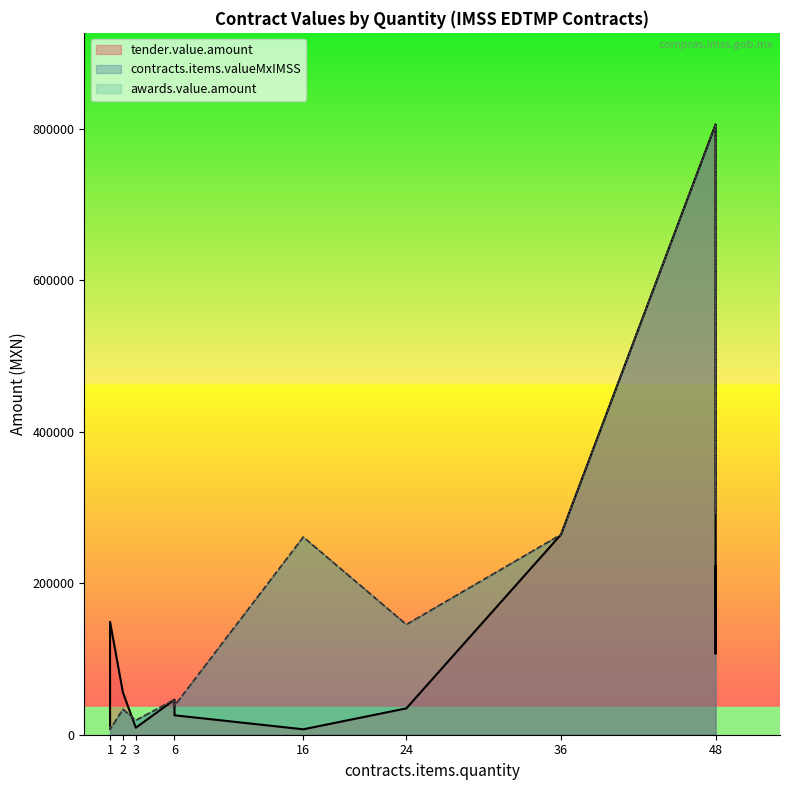

In awards.value.amount, how many points are higher than both neighbors (excluding endpoints)?

5